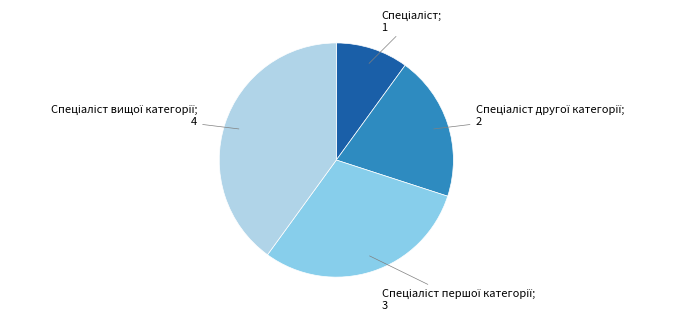

Does any single category account for the majority?

No